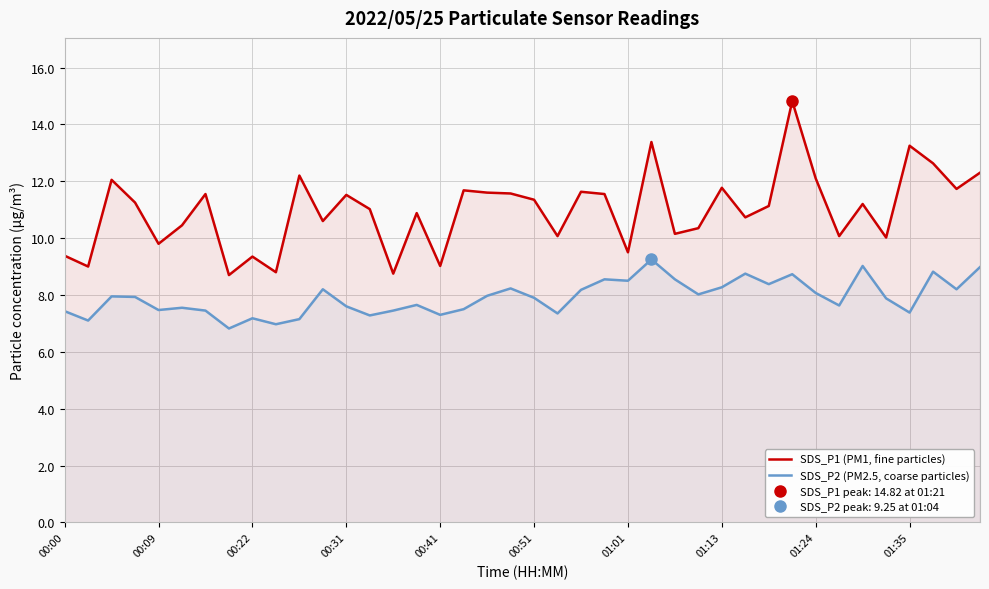

True or false: SDS_P2 (PM2.5, coarse particles) and SDS_P1 (PM1, fine particles) intersect in this chart.

False